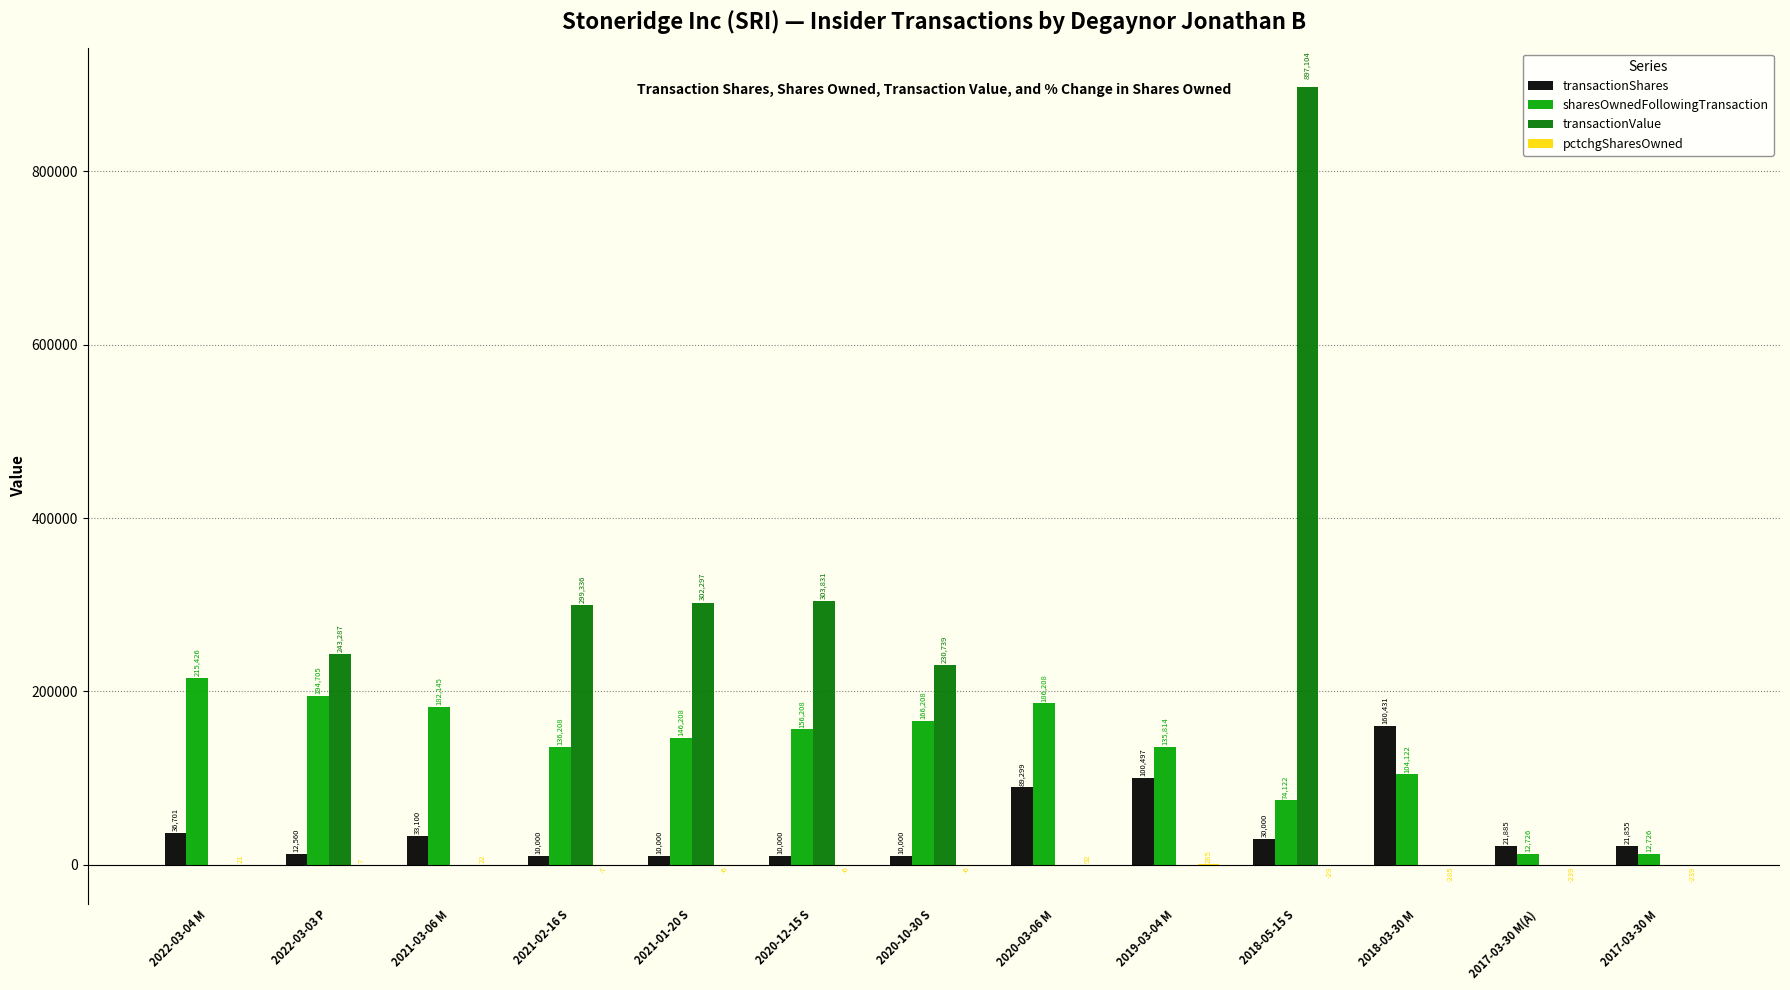

How many distinct data groups are displayed?

4